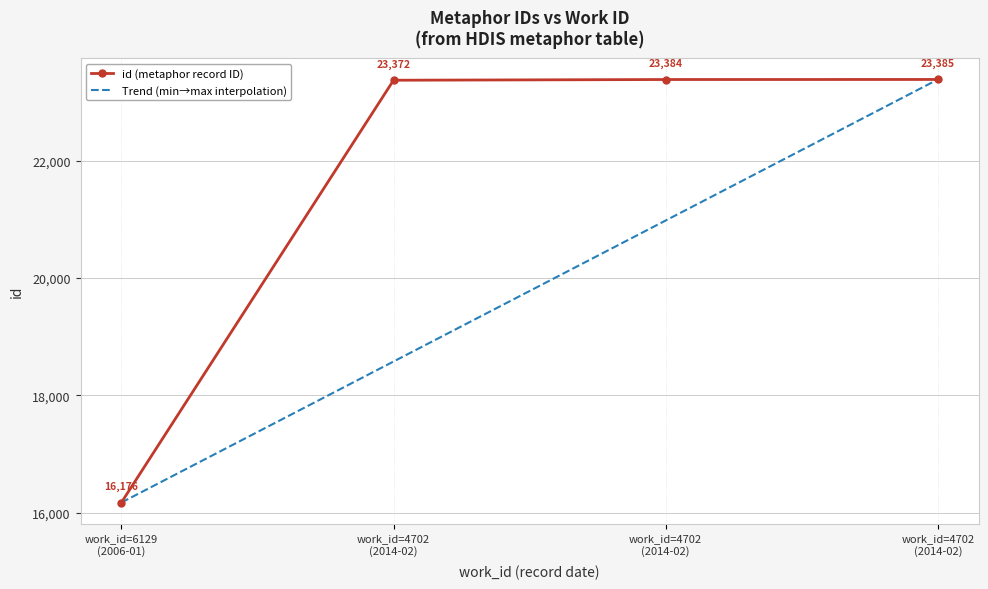

How many series are shown in this chart?

2